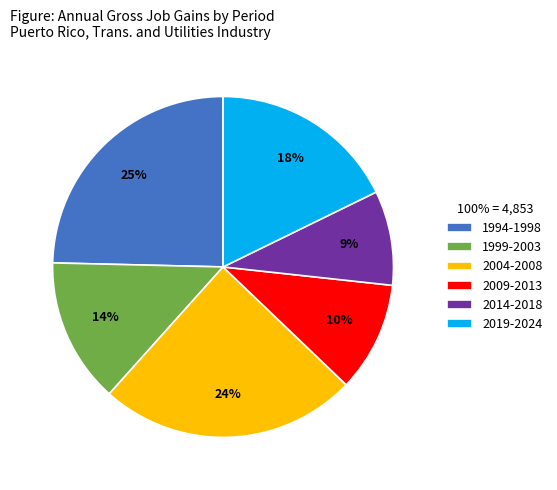

The 2014-2018 slice represents 9% of the pie. True or false?

True